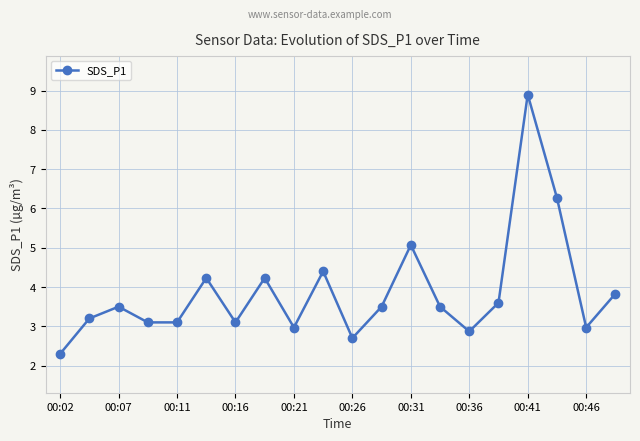

Does the chart have visible grid lines?

Yes